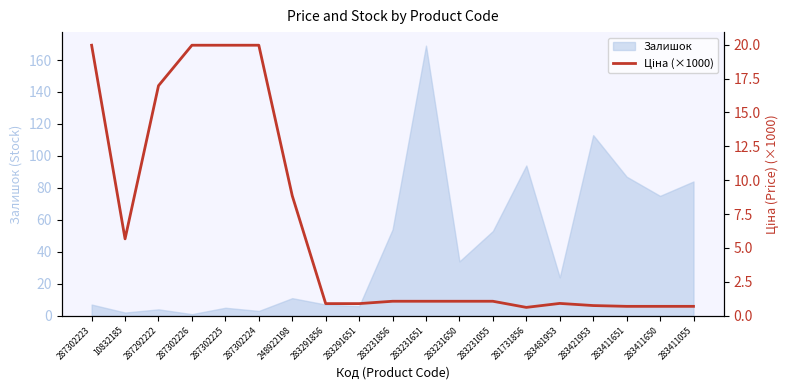

Rank the categories by value from highest to lowest.

287302223, 287302226, 287302225, 287302224, 287292222, 248922198, 10832185, 283231856, 283231651, 283231650, 283231055, 283481953, 283291856, 283291651, 283421953, 283411651, 283411650, 283411055, 281731856